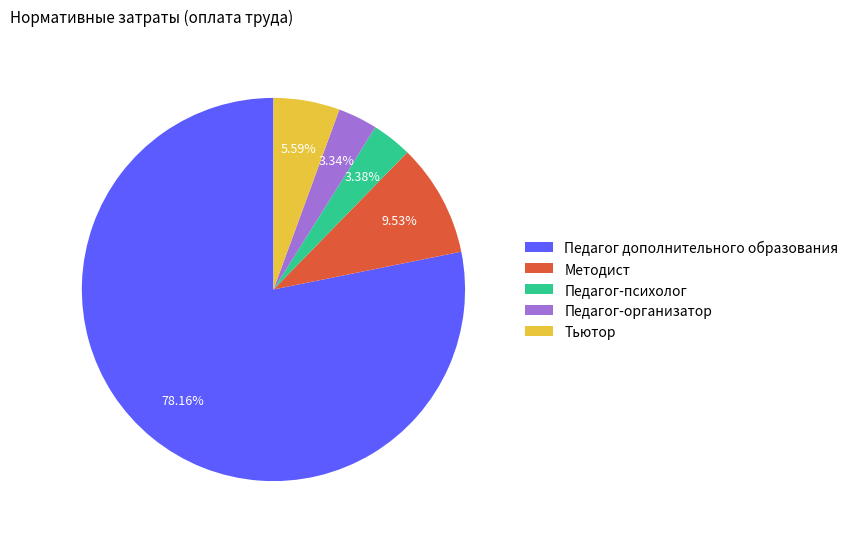

To the nearest percent, what percentage of the pie is Педагог-организатор?

3%